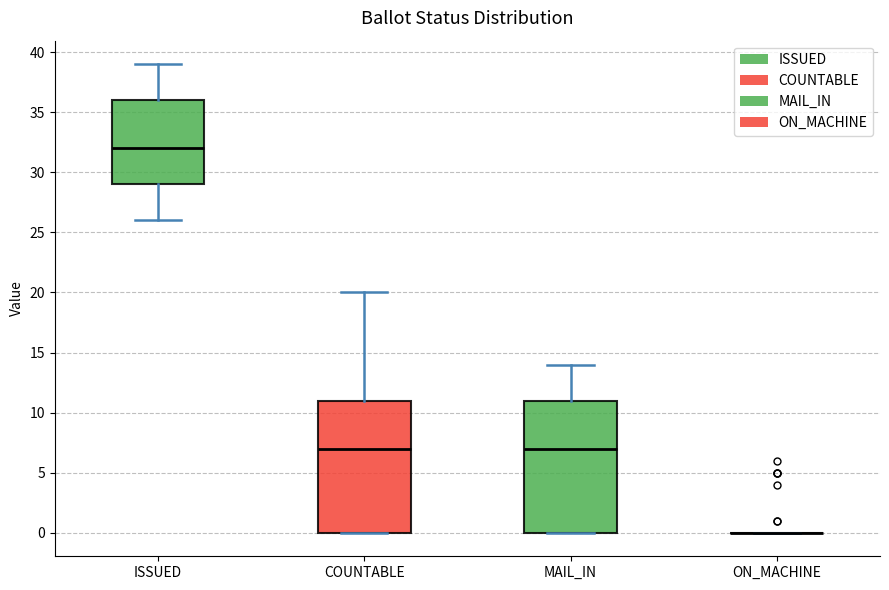

Reading left to right, transcribe this box plot: for each box, give where its median line is, the range the box spans, and where its two whiskers end, as read against the y-axis. The values are not printed on the chart, so give them approximately, as read against the axis.

ISSUED: median 32, box 29 to 36, whiskers 26 to 39
COUNTABLE: median 7, box 0 to 11, whiskers 0 to 20
MAIL_IN: median 7, box 0 to 11, whiskers 0 to 14
ON_MACHINE: box collapsed to a line at 0, whiskers 0 to 0